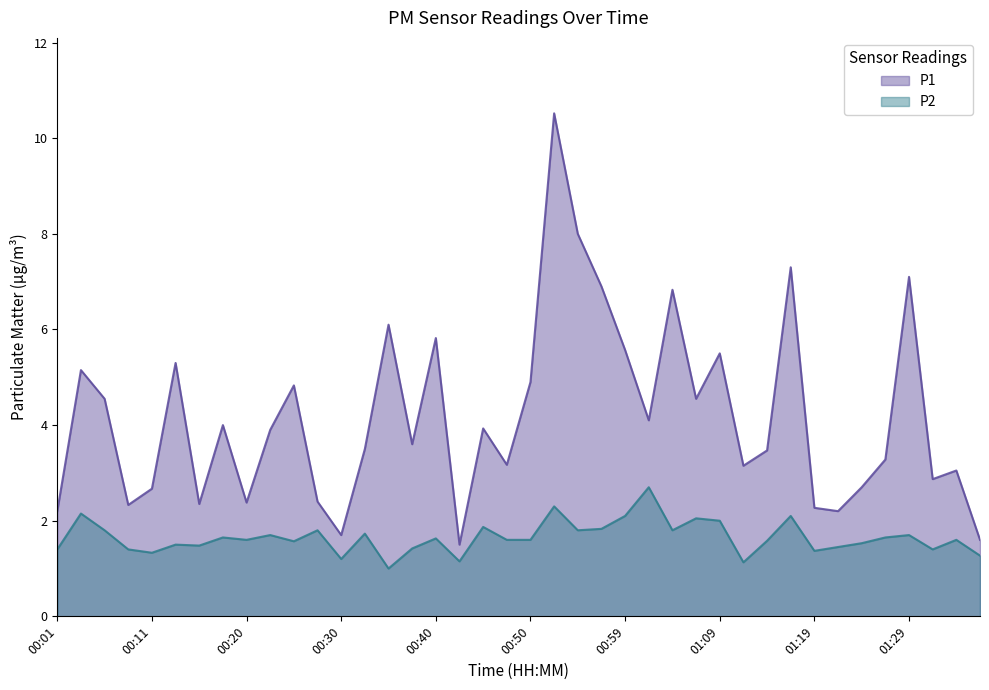

In P1, how many points are lower than both neighbors (excluding endpoints)?

12